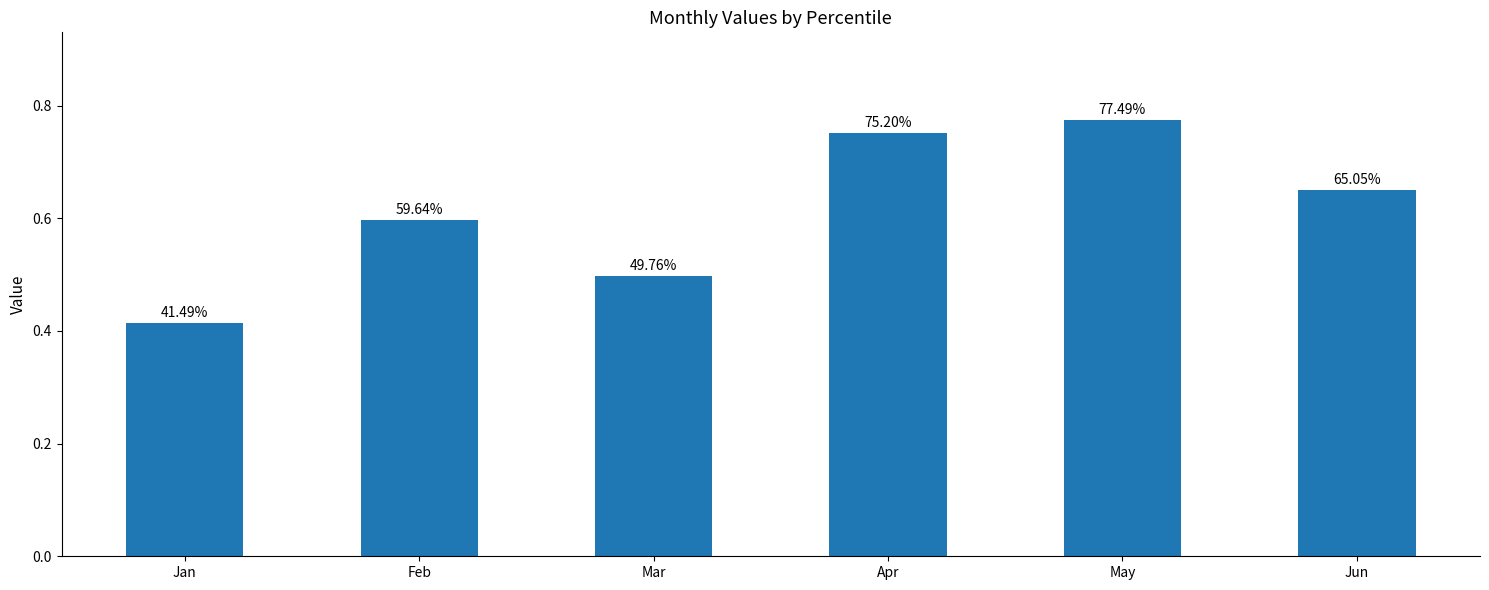

What is the sum of the values at Jun and Apr?

1.4